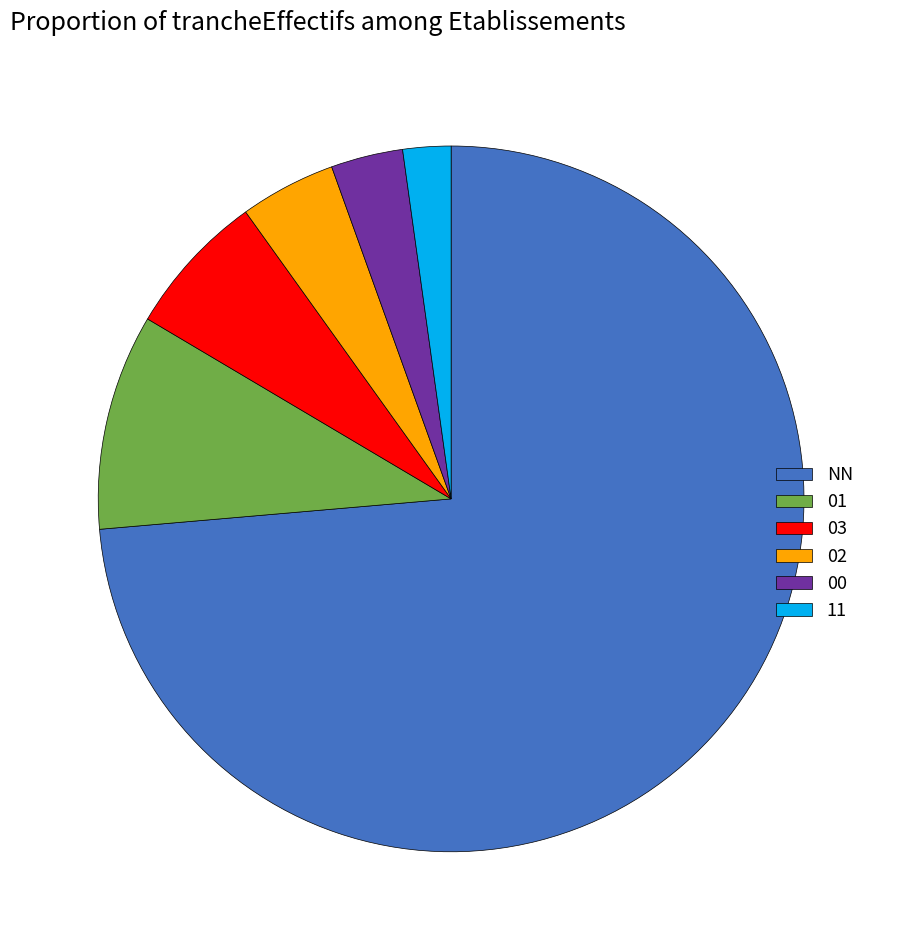

Which slice represents more than half of the pie?

NN